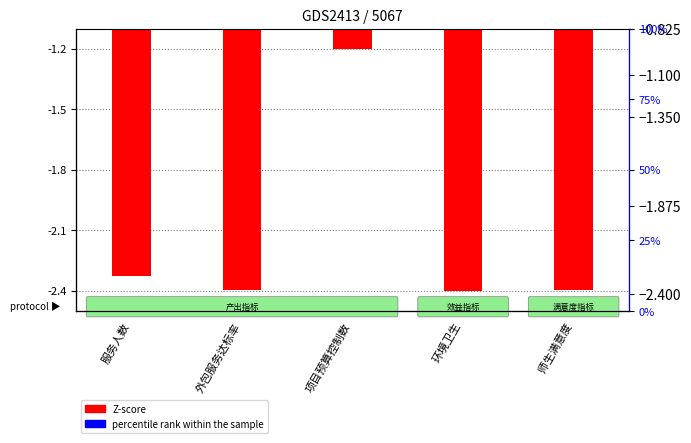

What is the average value of the Z-score series?

-2.1